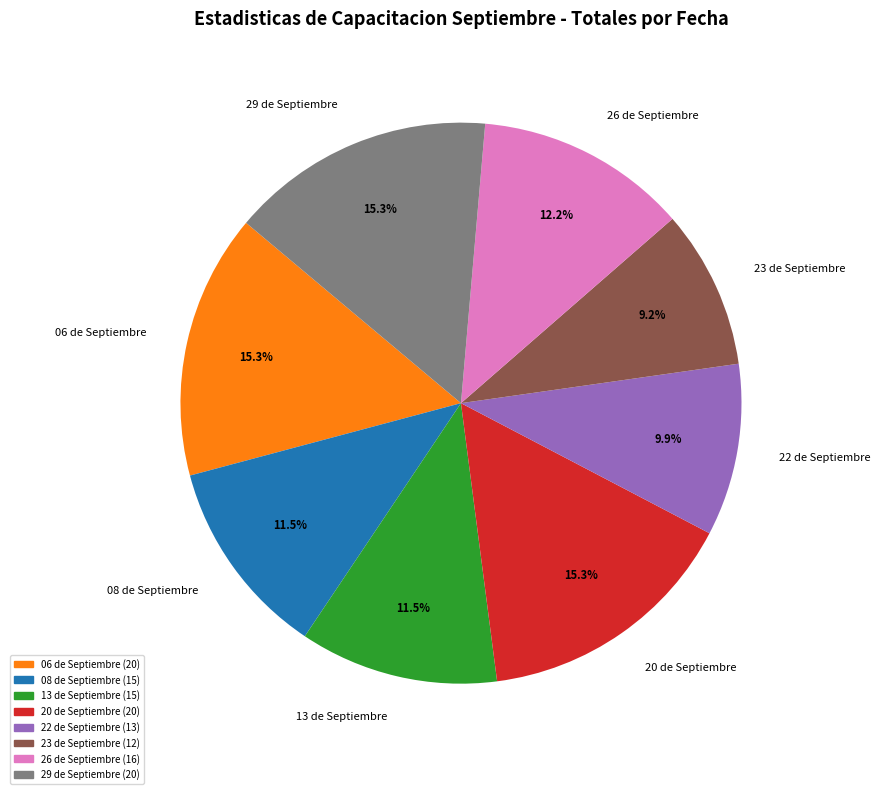

Does 20 de Septiembre represent more than half of the total?

No